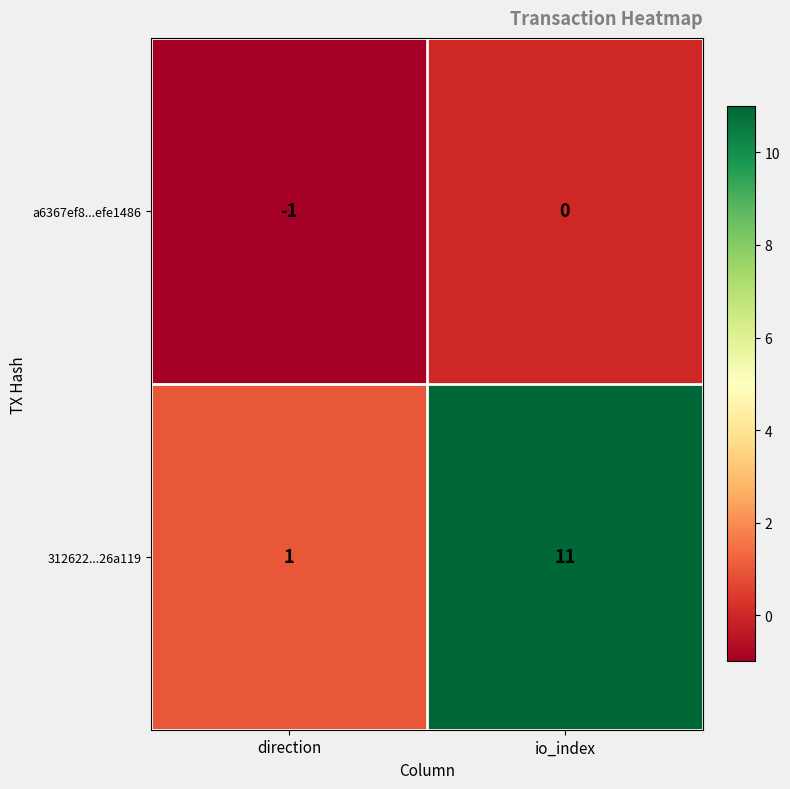

At which category does the chart reach its minimum across all series?

direction